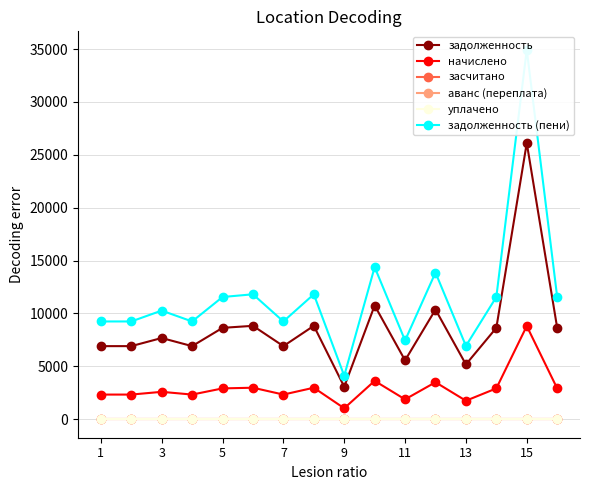

True or false: задолженность and уплачено intersect in this chart.

False